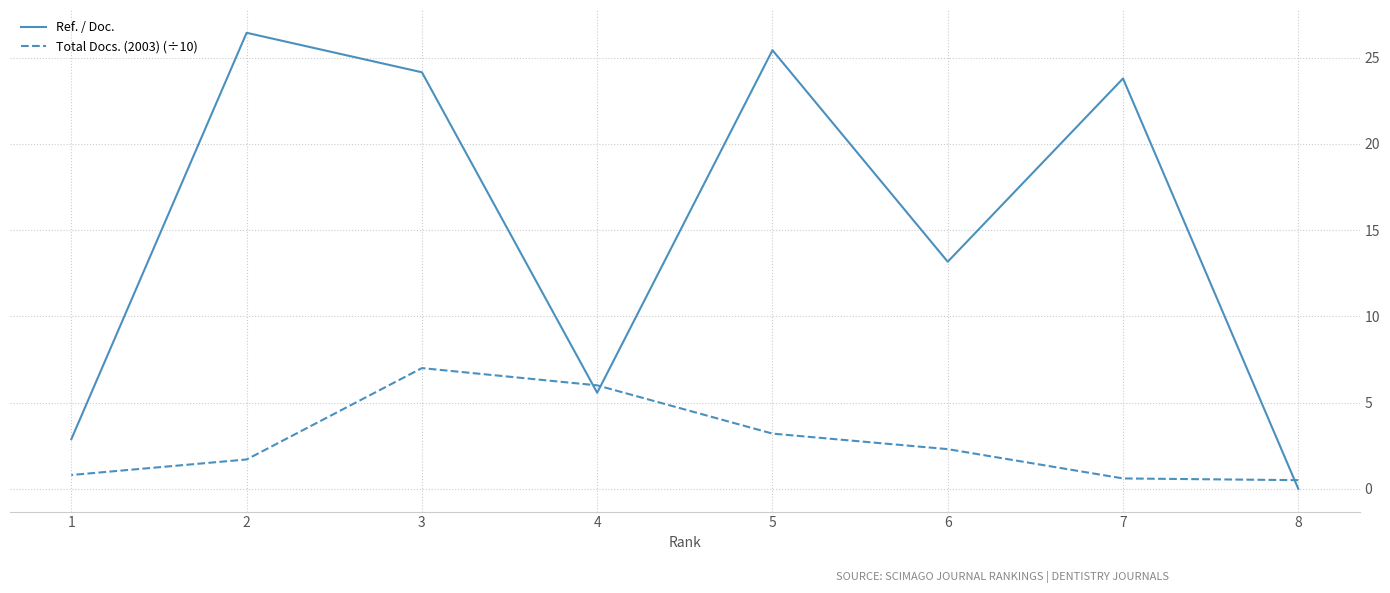

Is the value of Ref. / Doc. at 1 greater than the value of Total Docs. (2003) (÷10) at 3?

No